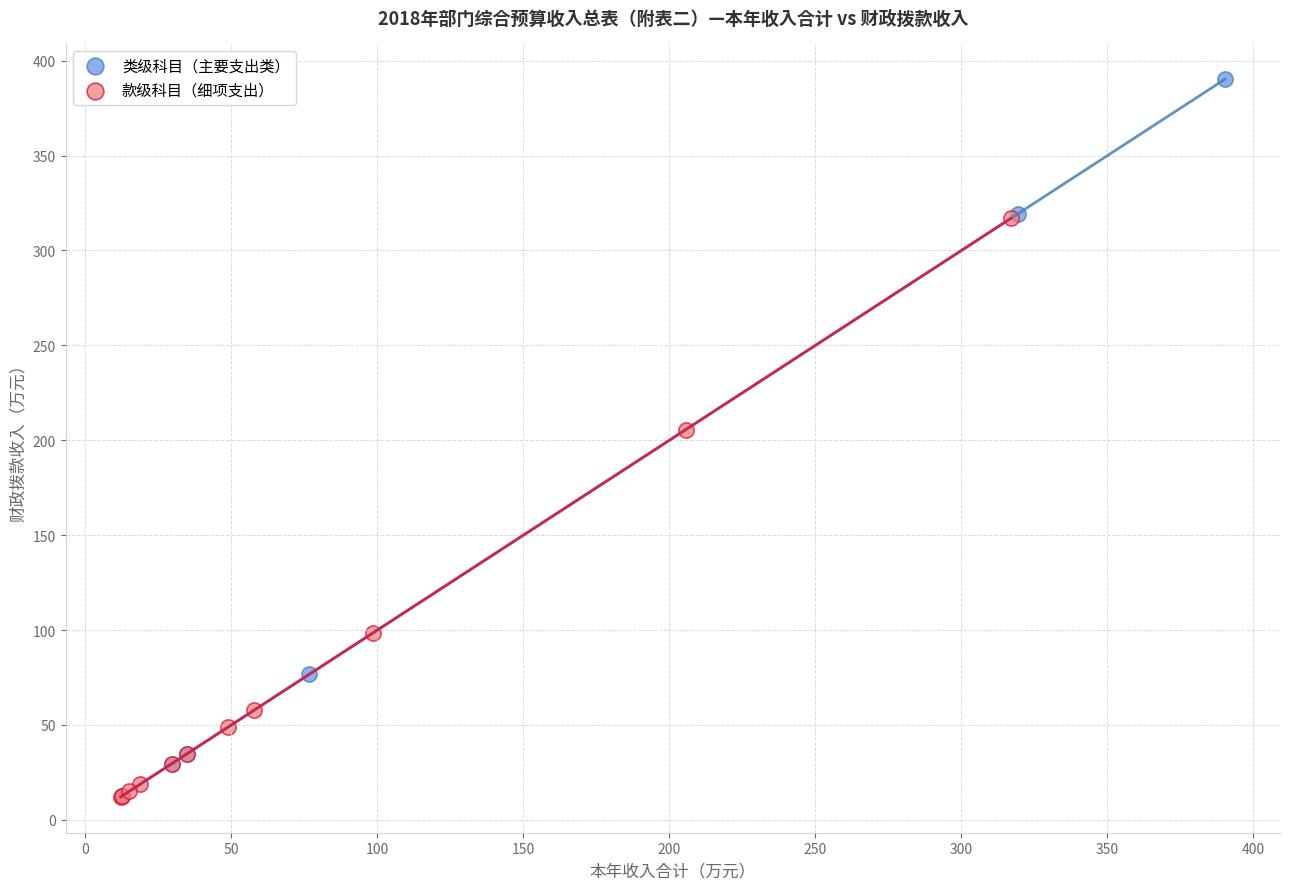

Which series contains the highest Y value?

类级科目（主要支出类）